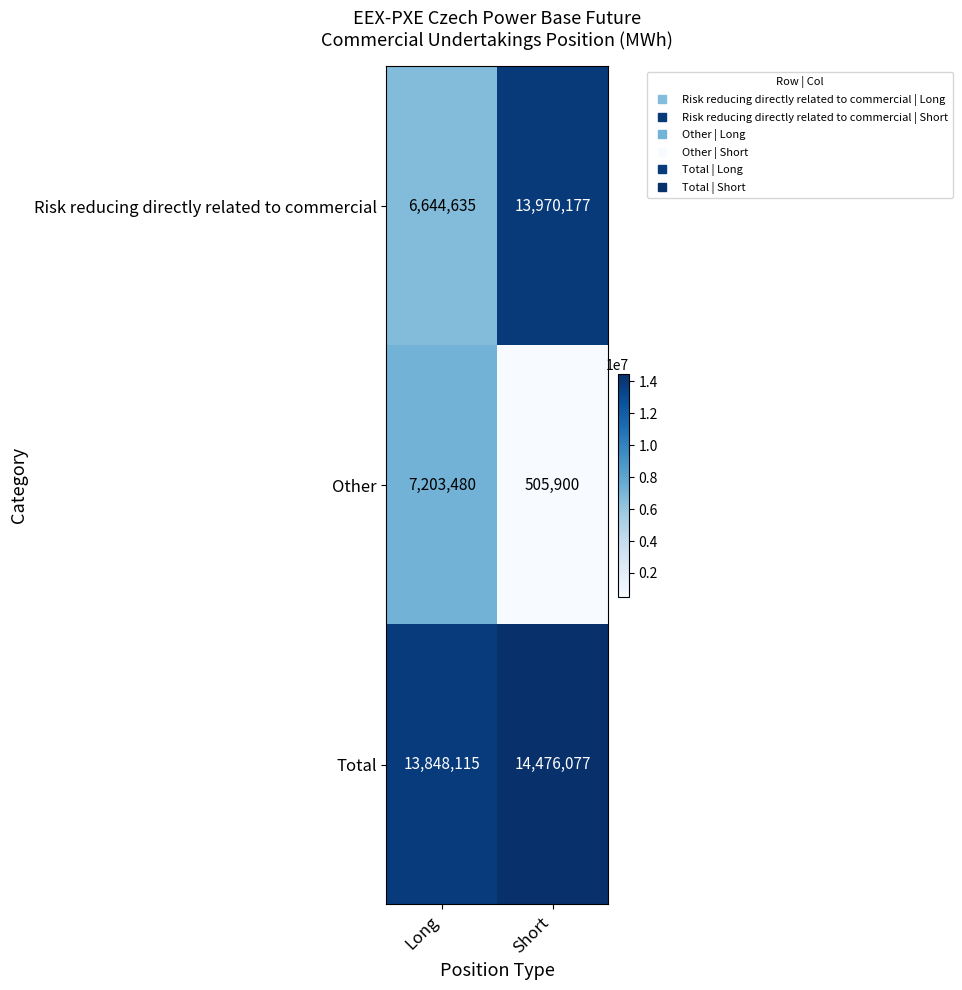

Reading left to right, list all the values displayed in this chart.

Risk reducing directly related to commercial: 6644635	13970177
Other: 7203480	505900
Total: 13848115	14476077